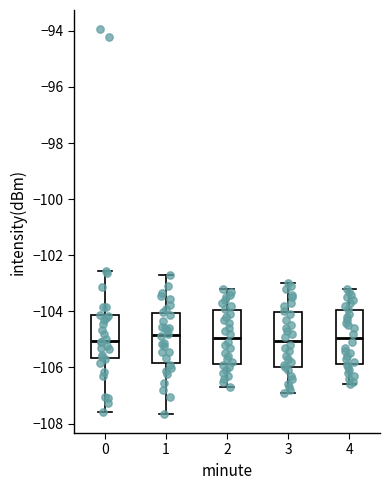

Reading left to right, read every box against the y-axis: the position of its median line, the range the box covers, and the ends of its whiskers. The values are not printed on the chart, so give them approximately, as read against the axis.

0: median -105.0, box -105.6 to -104.2, whiskers -107.6 to -102.6
1: median -104.8, box -105.8 to -104.0, whiskers -107.6 to -102.8
2: median -105.0, box -105.8 to -104.0, whiskers -106.6 to -103.2
3: median -105.0, box -106.0 to -104.0, whiskers -106.8 to -103.0
4: median -105.0, box -105.8 to -104.0, whiskers -106.6 to -103.2